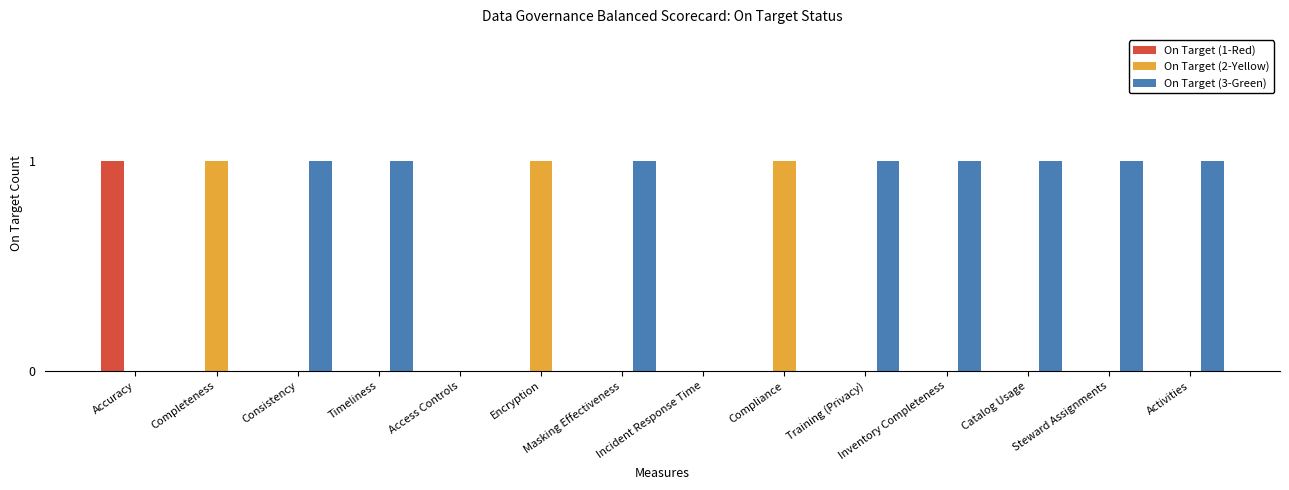

The value of On Target (2-Yellow) at Inventory Completeness is 0. True or false?

True